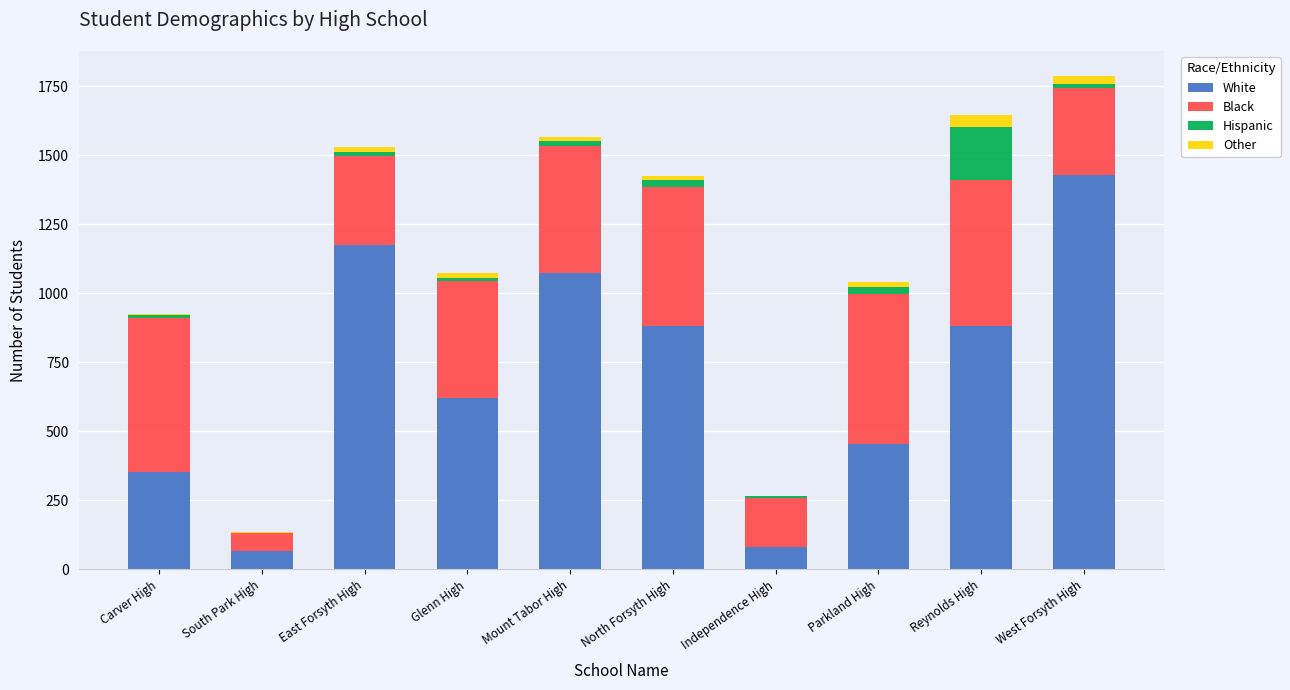

The value of White at Mount Tabor High is 1073. True or false?

True